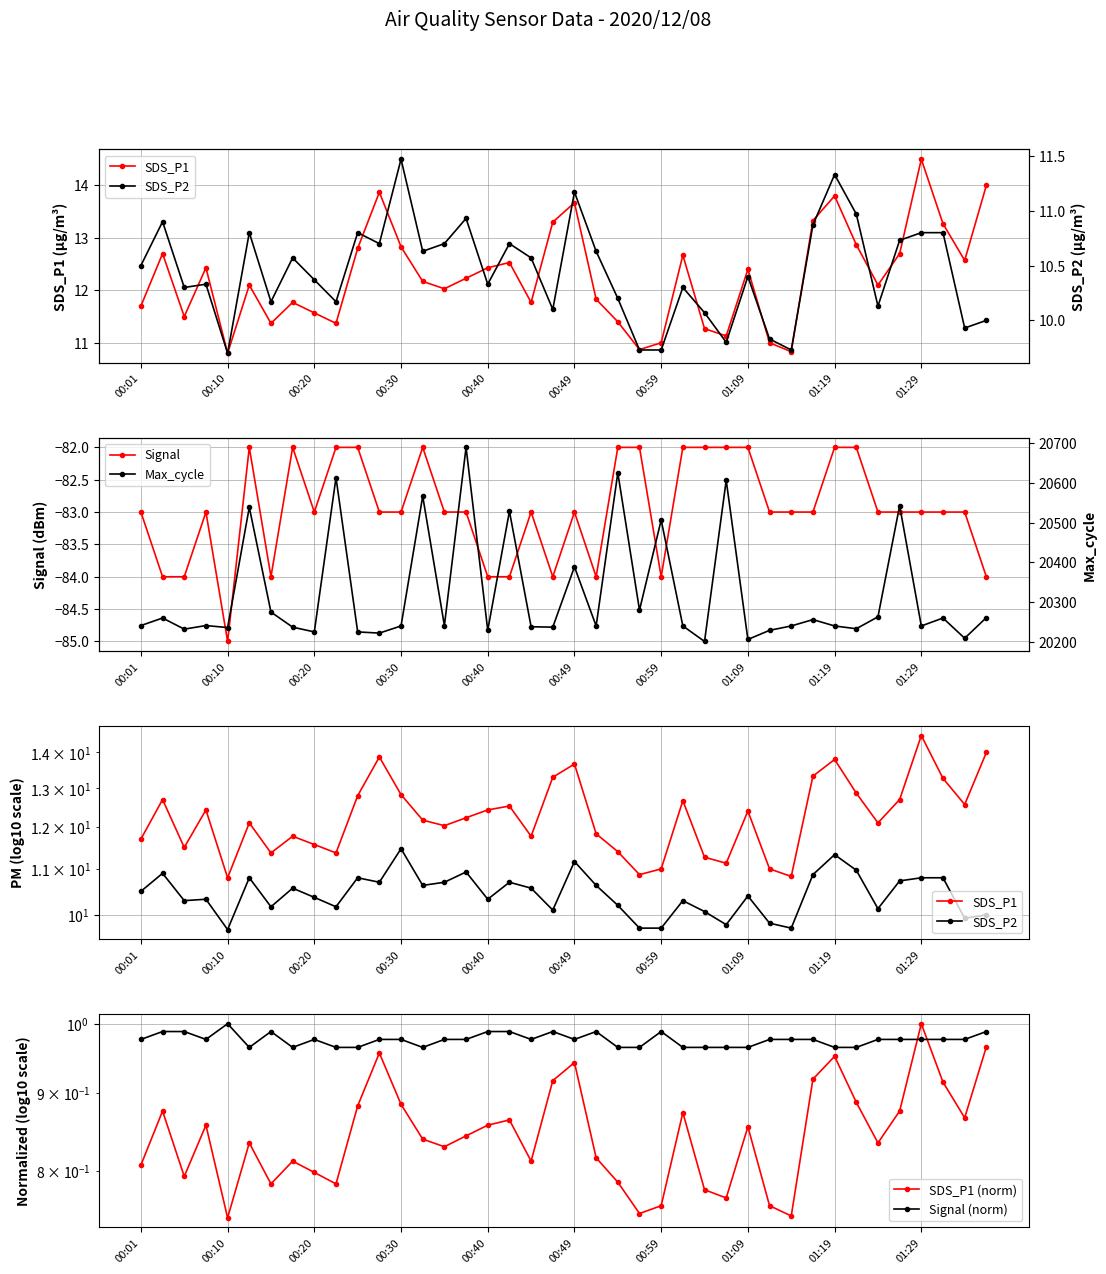

How many series are shown in this chart?

6